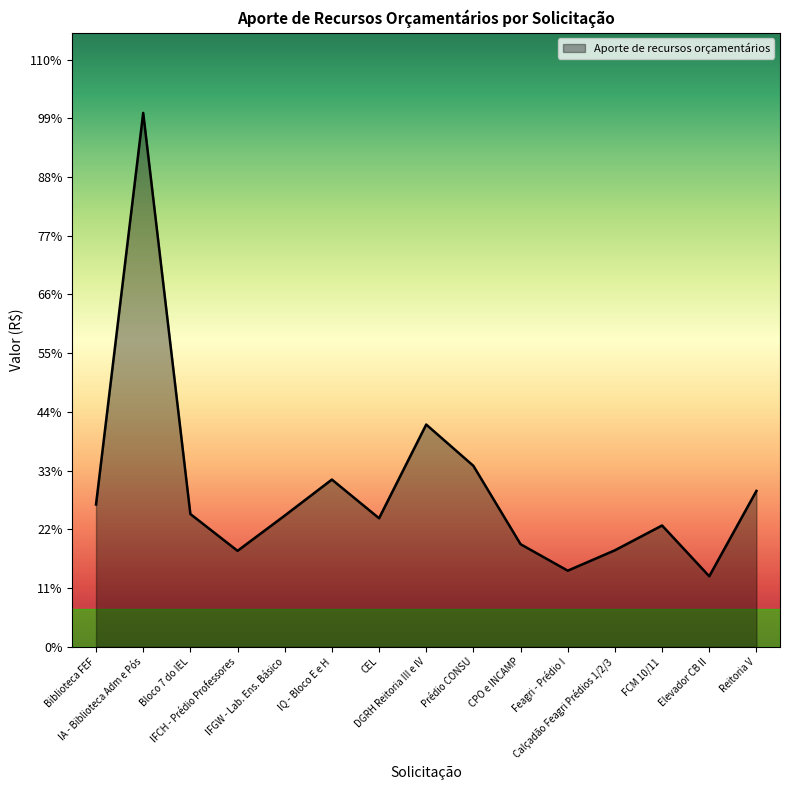

At which category does the chart reach its peak across all series?

IA - Biblioteca Adm e Pós